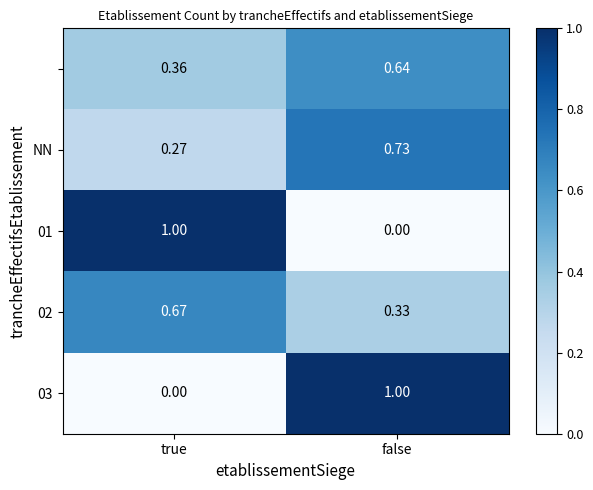

At which category is the sum across all series the highest?

false